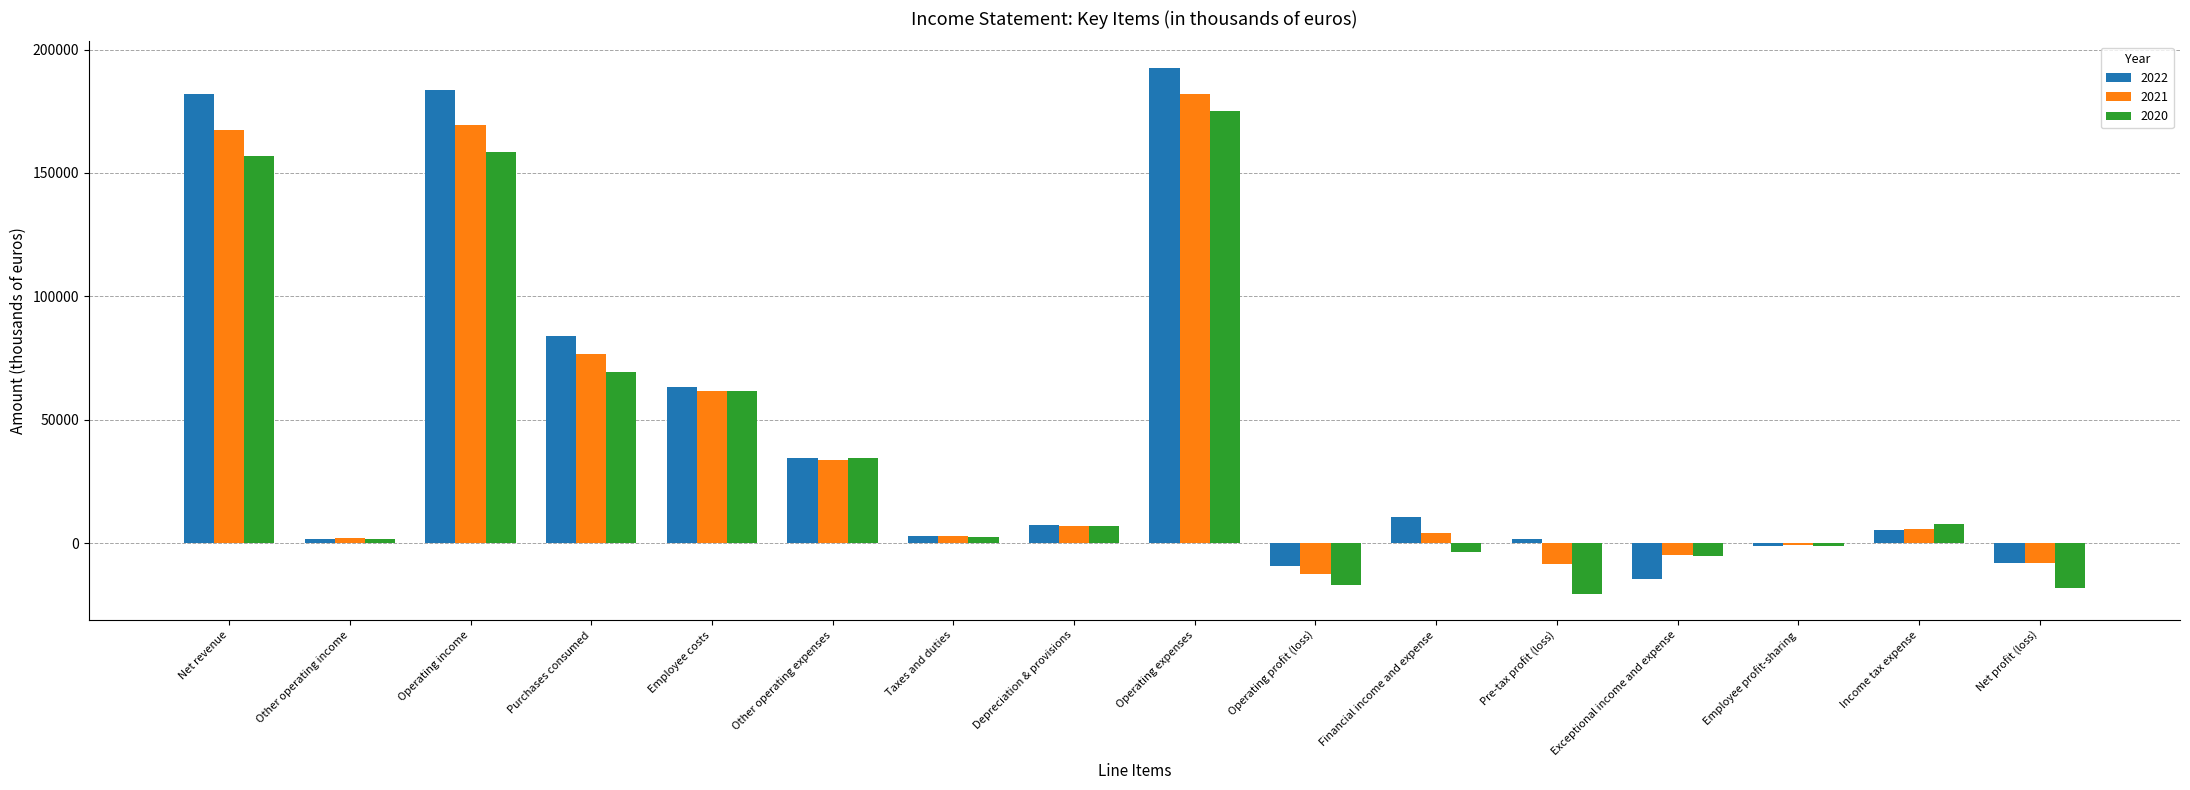

What is the sum of all 2022 values?

737958